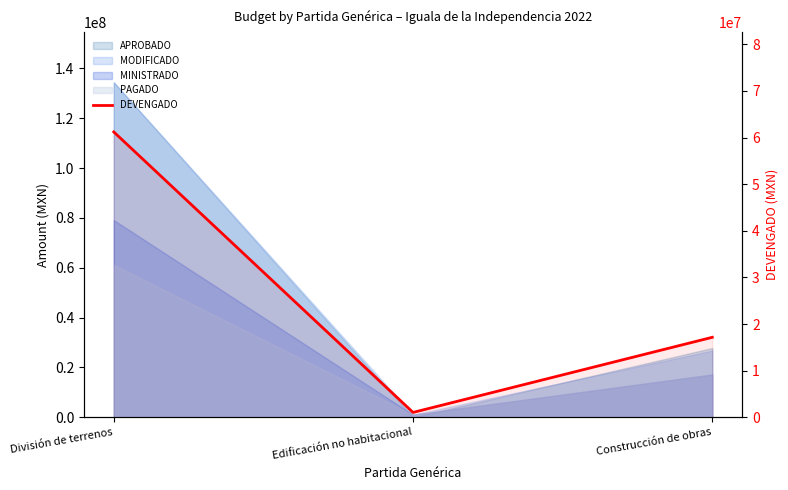

What is the label of the 2nd point from the right?

Edificación no habitacional